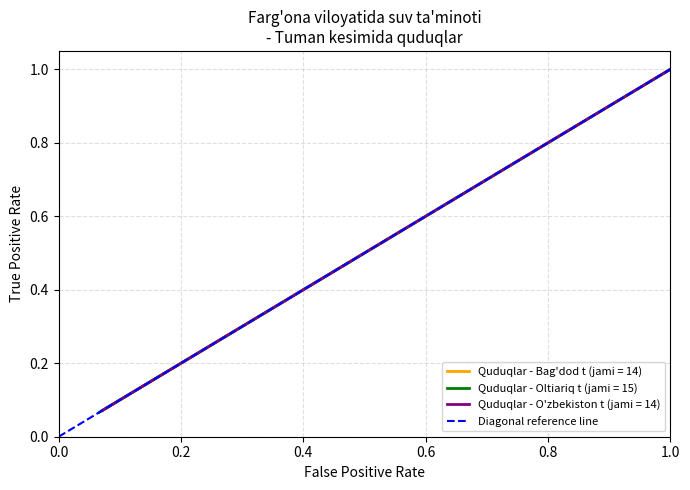

True or false: the data shows -1 at 0.0.

False